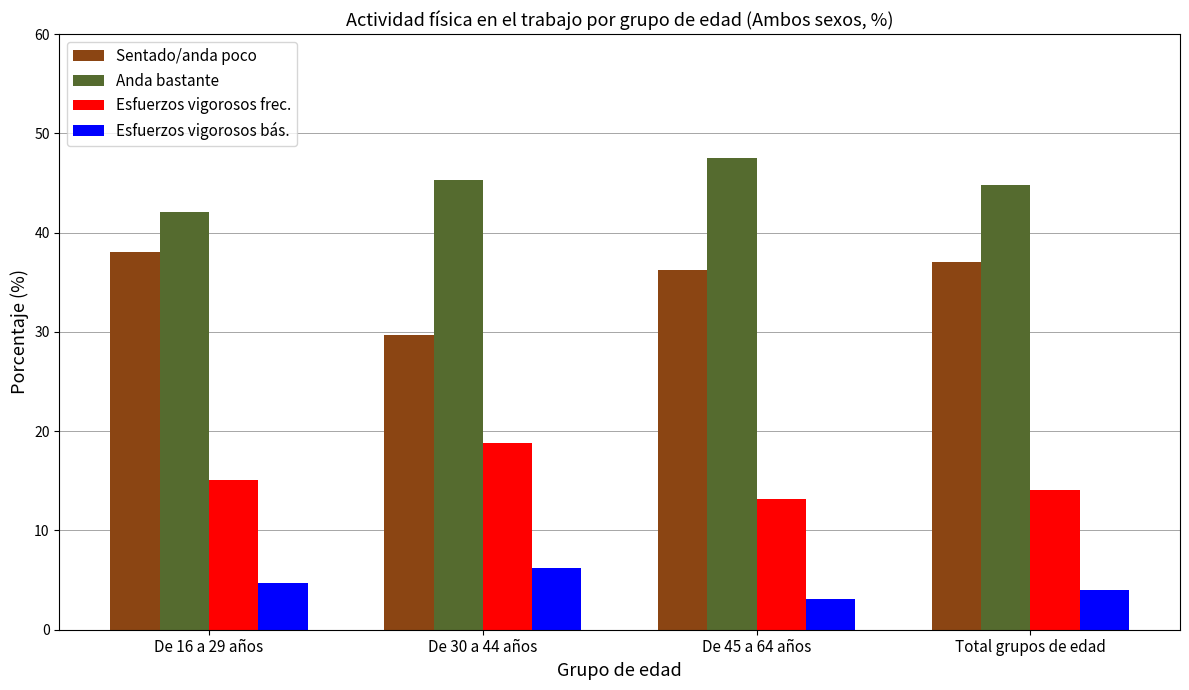

What is the average value of the Anda bastante series?

44.9